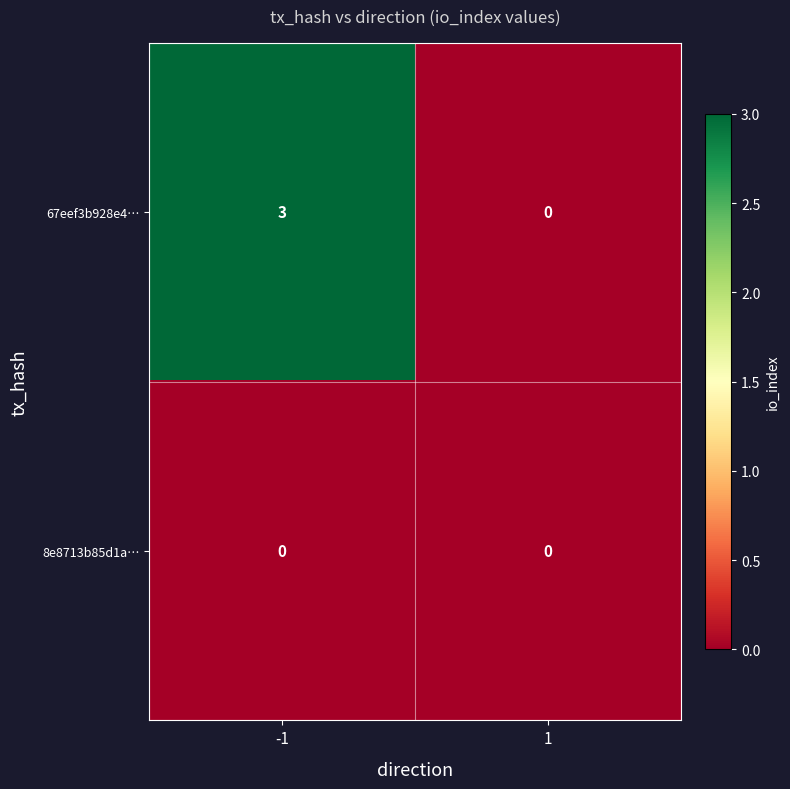

Reading right to left, what are all the values shown in this chart?

67eef3b928e4…: 1=0	-1=3
8e8713b85d1a…: 1=0	-1=0